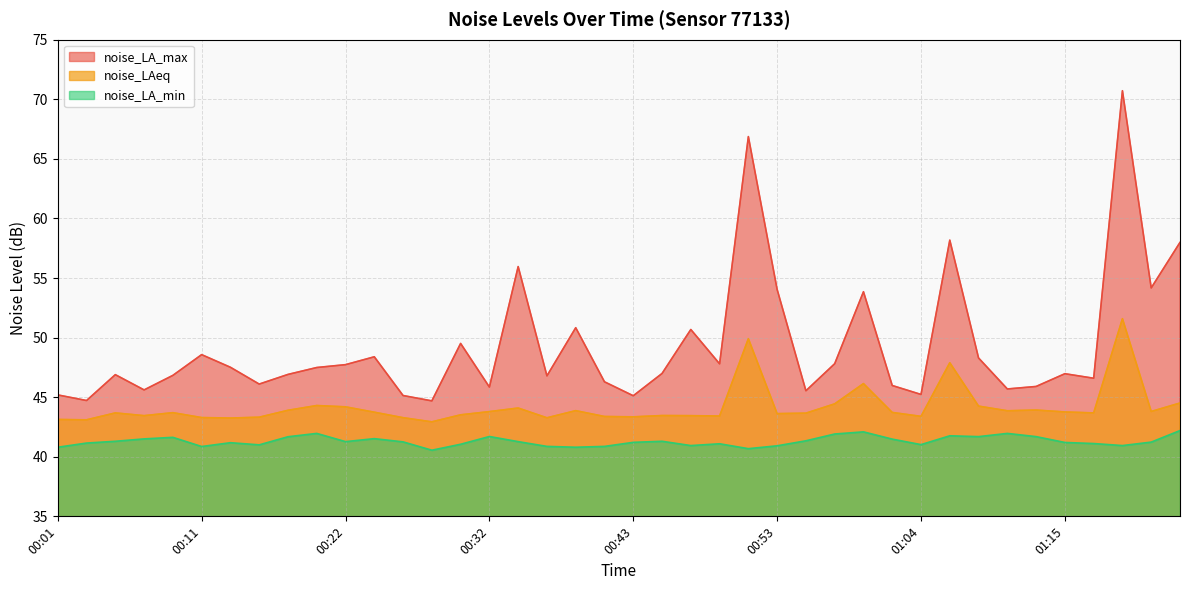

True or false: noise_LA_max and noise_LA_min cross at least once.

False